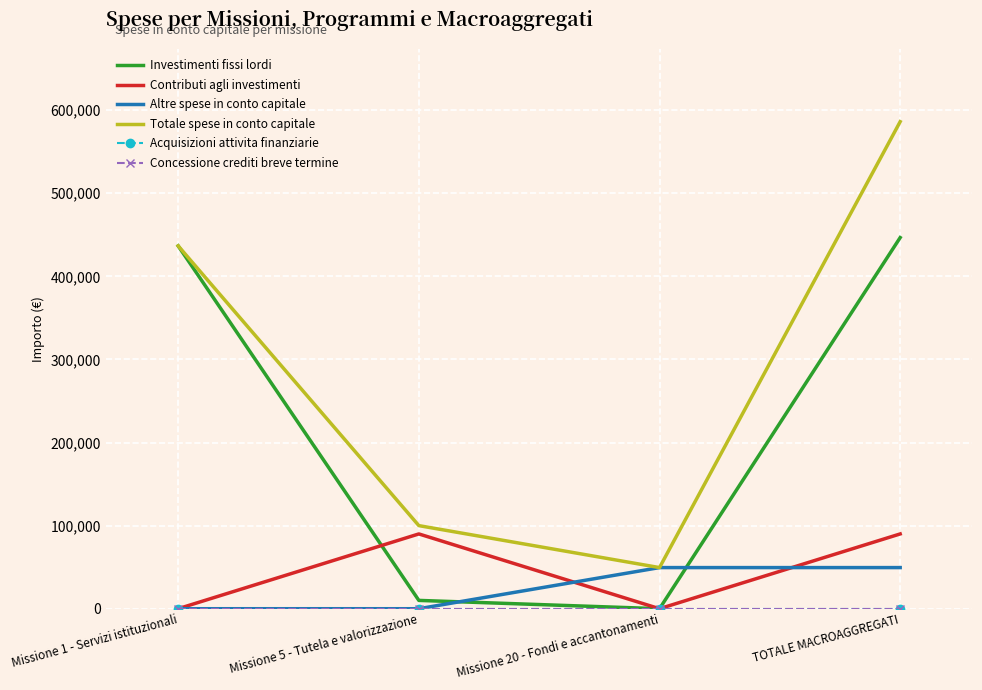

The value of Altre spese in conto capitale at Missione 5 - Tutela e valorizzazione is -27784. True or false?

False